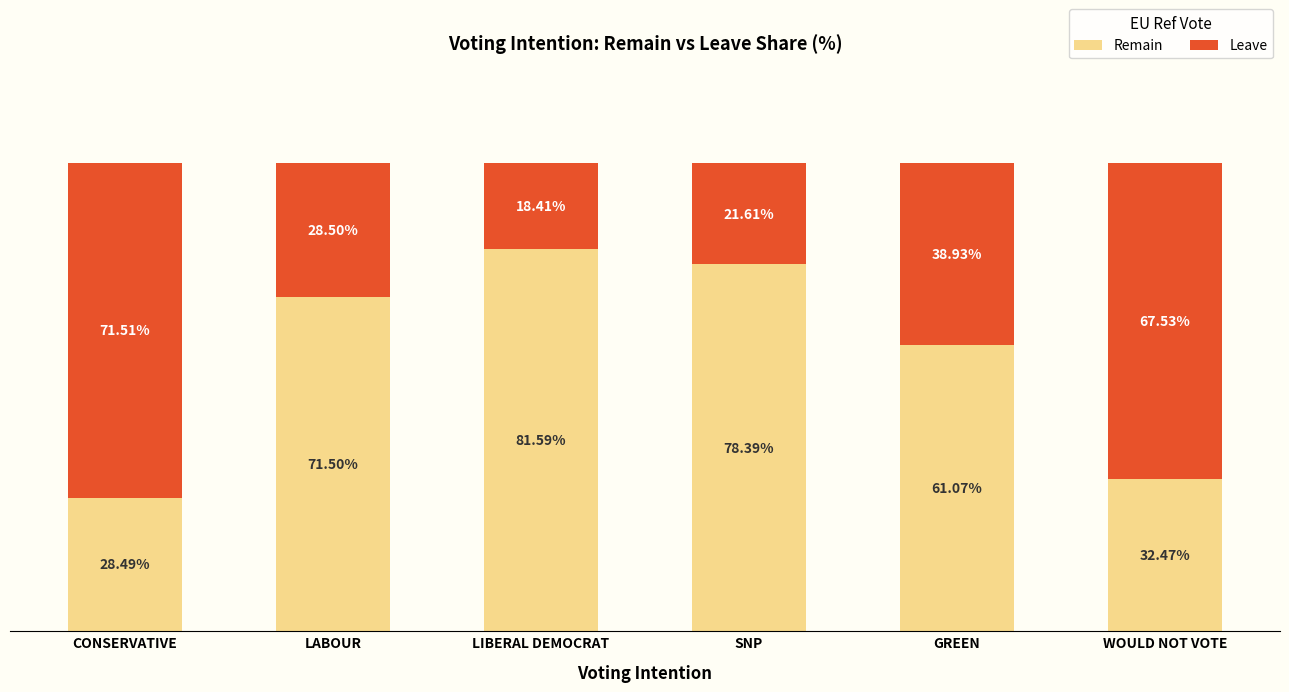

Does the chart contain any negative values?

No